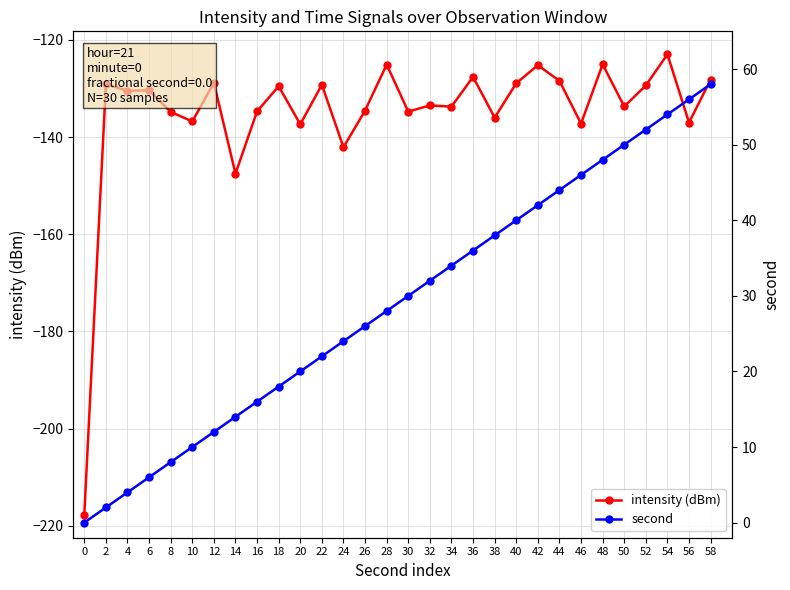

At which category is the sum across all series the highest?

54